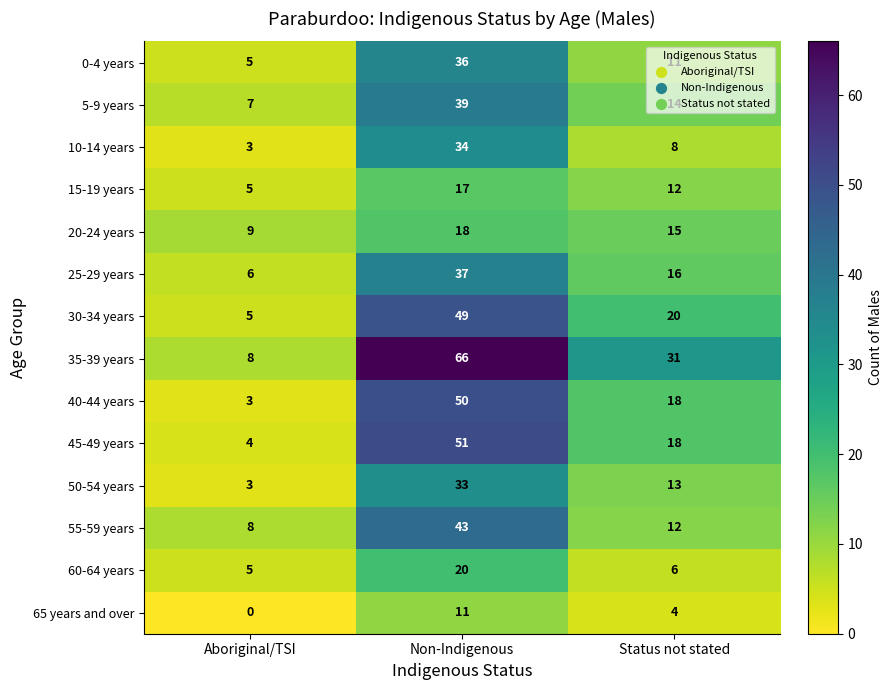

Is the value of 35-39 years at Non-Indigenous greater than the value of 50-54 years at Status not stated?

Yes